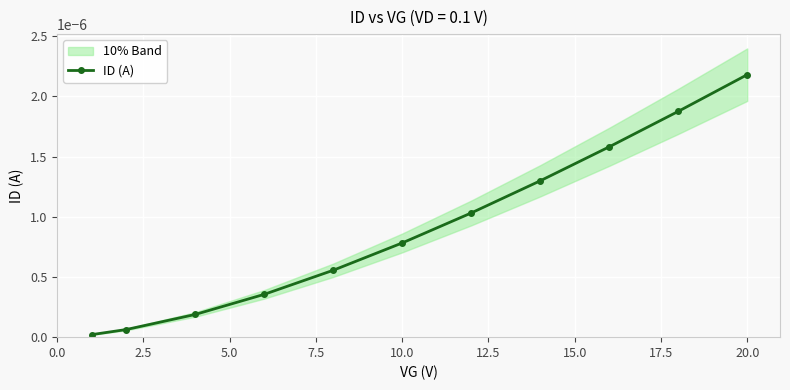

Count the number of categories in the chart.

11